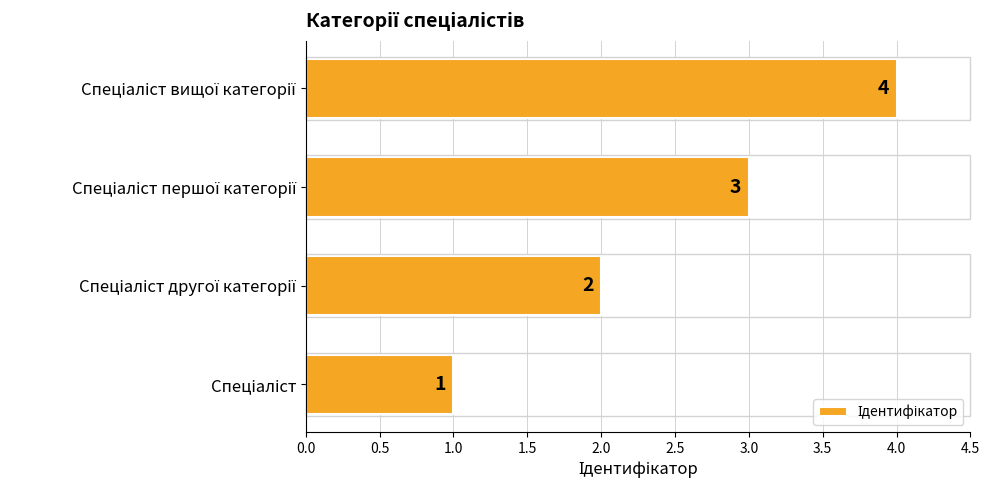

Count the values in the range 2 to 4.

3